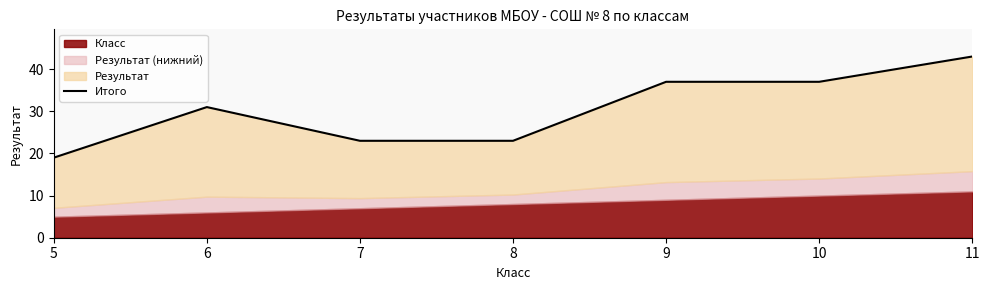

What is the difference between the second highest and minimum values?

18